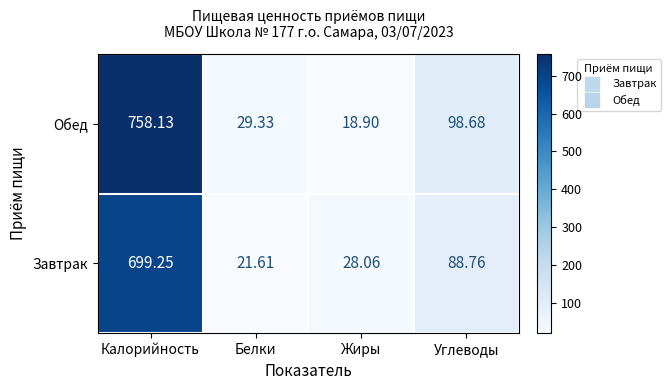

What is the smallest value displayed?

18.9